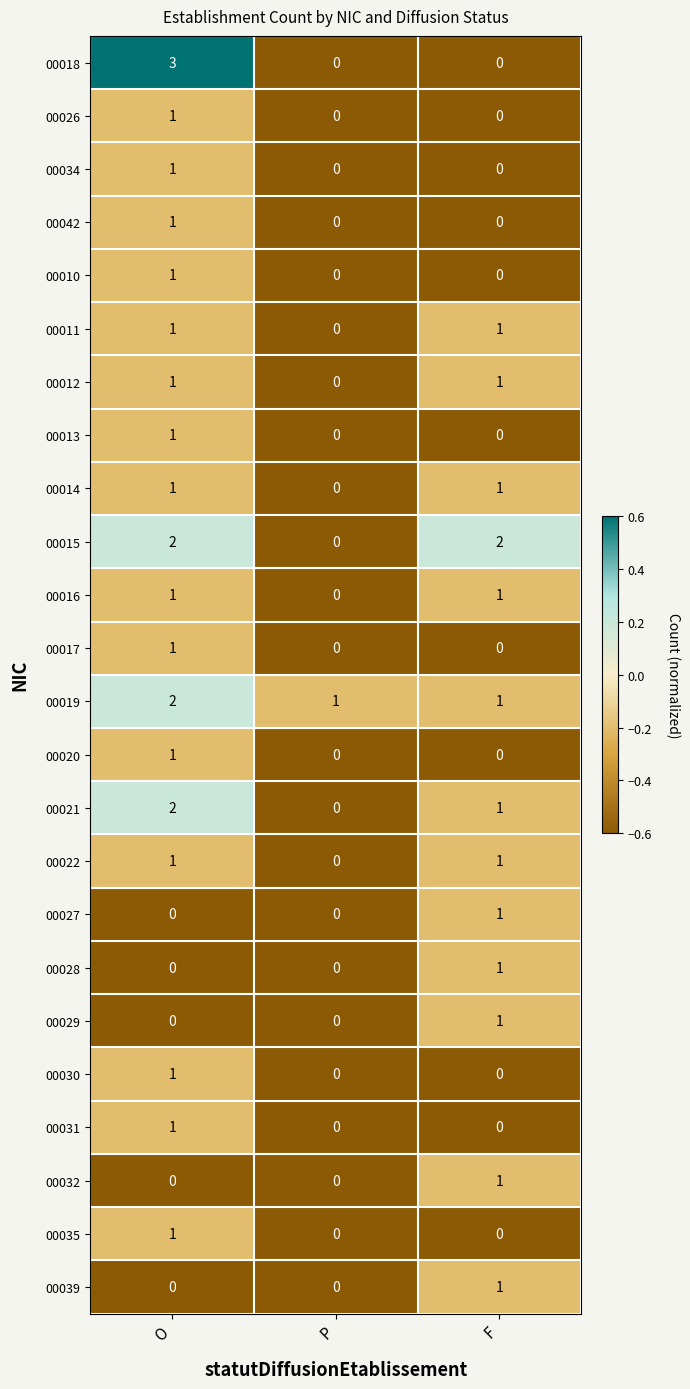

What is the sum of the 00021 values at F and O?

3